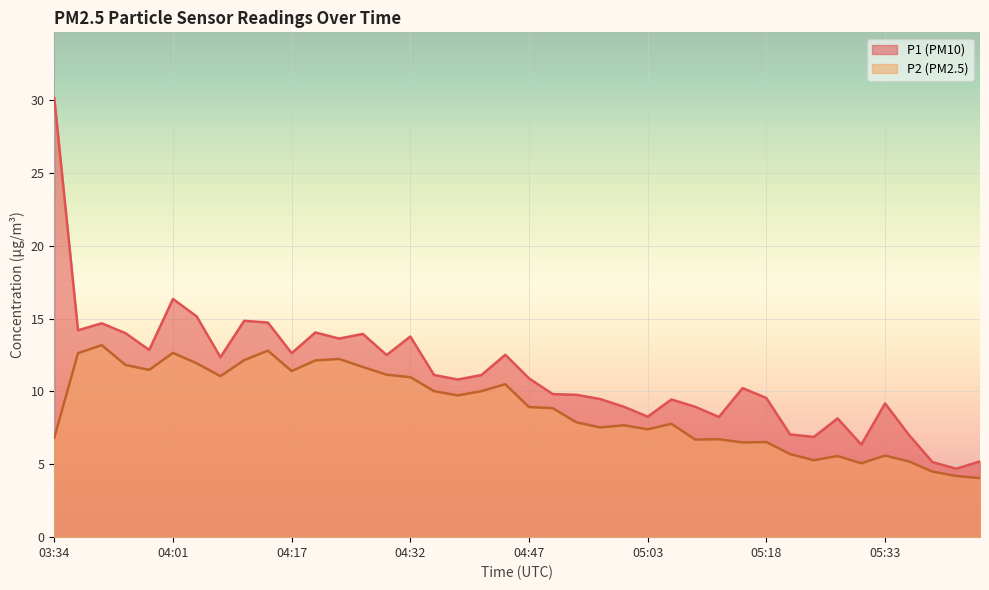

List the series in order of their overall mean, highest first.

P1 (PM10), P2 (PM2.5)